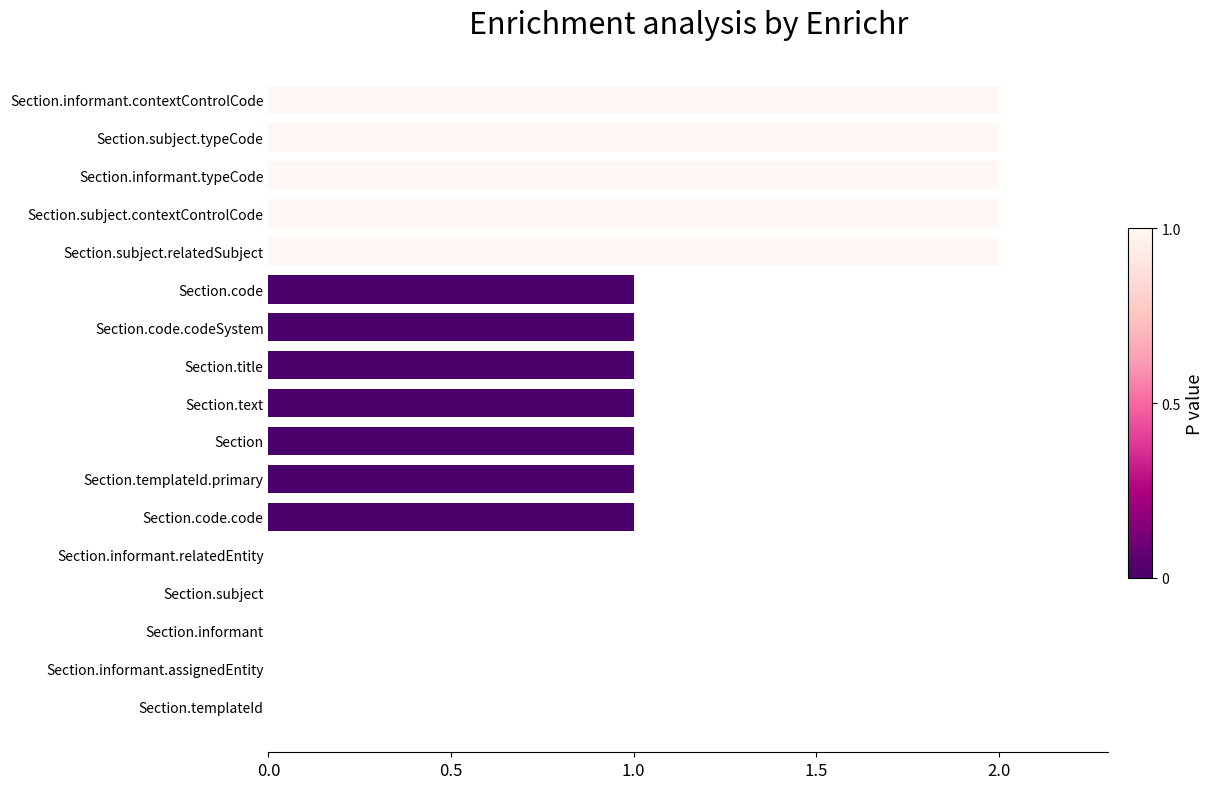

Is it true that the value at Section.informant.assignedEntity is -1?

False